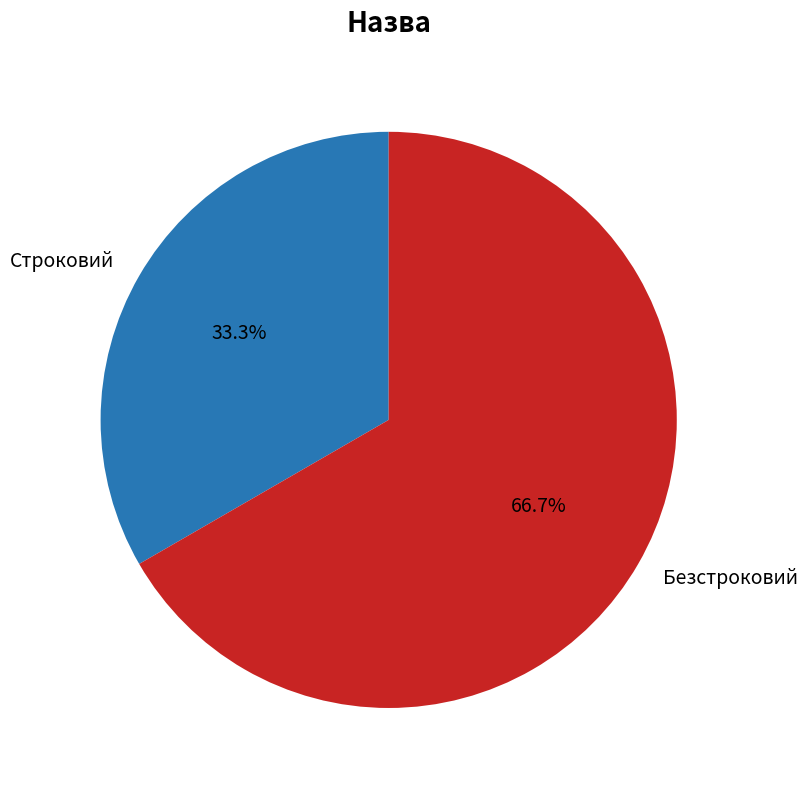

To the nearest percent, what is the average slice percentage?

50%